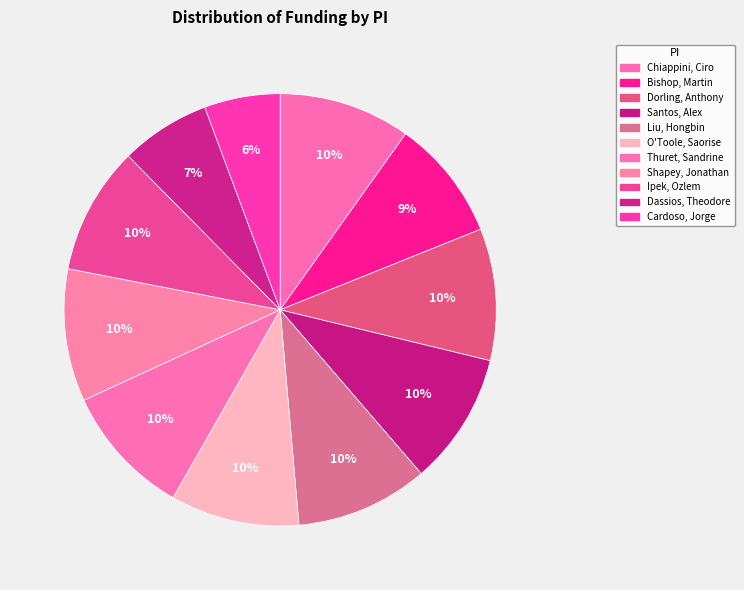

How many segments does this pie chart have?

11